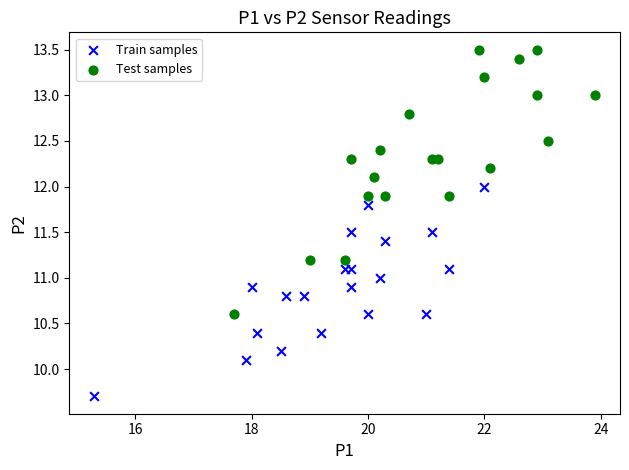

Which series reaches the maximum Y coordinate?

Test samples